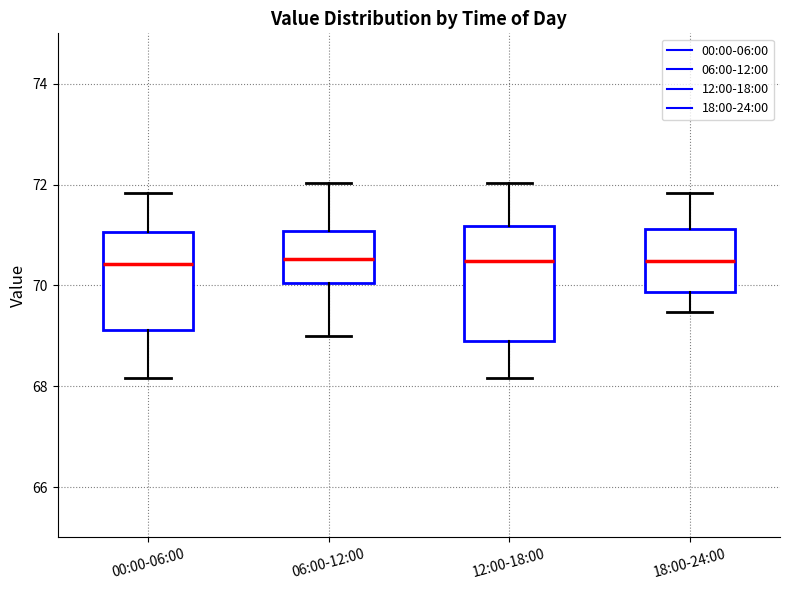

Where does the median line of the box for 18:00-24:00 sit on the y-axis? The values are not printed on the chart, so give them approximately, as read against the axis.

70.4